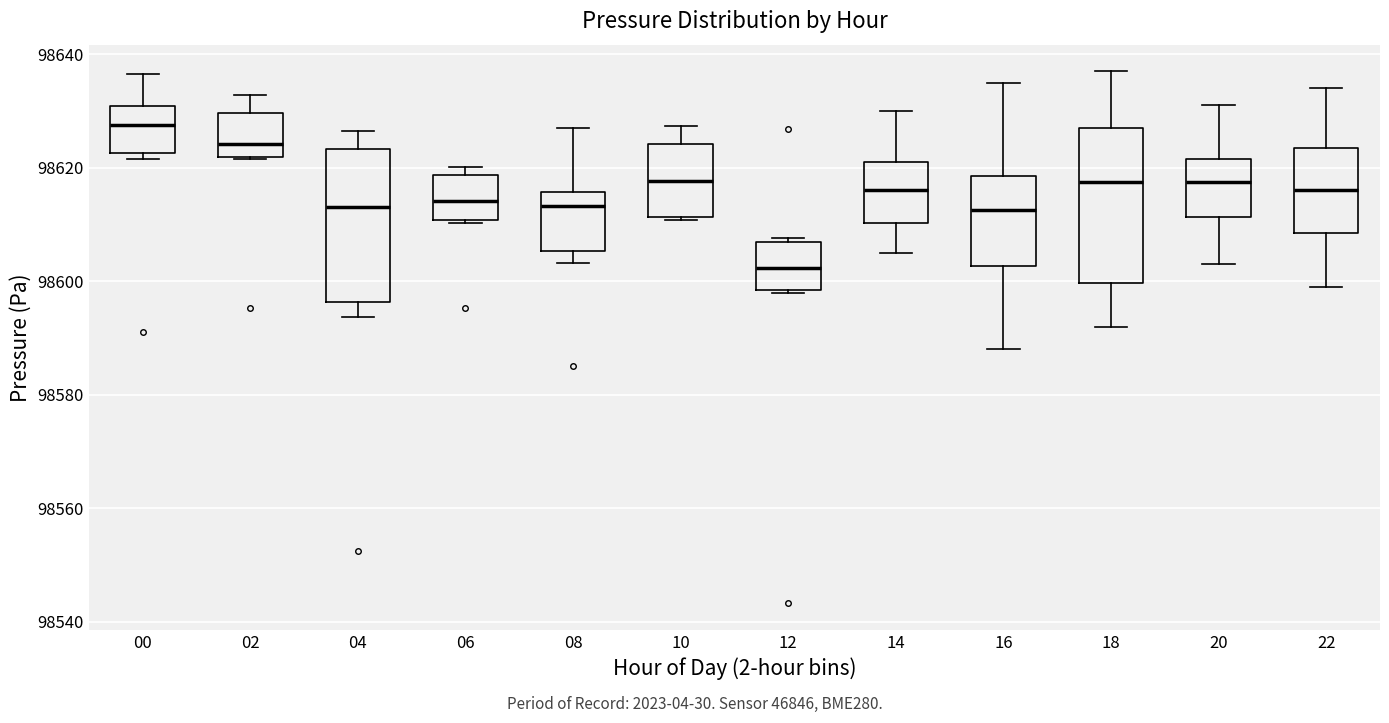

Reading left to right, transcribe this box plot: for each box, give where its median line is, the range the box spans, and where its two whiskers end, as read against the y-axis. The values are not printed on the chart, so give them approximately, as read against the axis.

00: median 98628, box 98622 to 98630, whiskers 98622 (just below the box's lower edge) to 98636
02: median 98624, box 98622 to 98630, whiskers 98622 to 98632
04: median 98614, box 98596 to 98624, whiskers 98594 to 98626
06: median 98614, box 98610 to 98618, whiskers 98610 (just below the box's lower edge) to 98620
08: median 98614, box 98606 to 98616, whiskers 98604 to 98626
10: median 98618, box 98612 to 98624, whiskers 98610 to 98628
12: median 98602, box 98598 to 98606, whiskers 98598 to 98608
14: median 98616, box 98610 to 98622, whiskers 98606 to 98630
16: median 98612, box 98602 to 98618, whiskers 98588 to 98636
18: median 98618, box 98600 to 98628, whiskers 98592 to 98638
20: median 98618, box 98612 to 98622, whiskers 98604 to 98632
22: median 98616, box 98608 to 98624, whiskers 98600 to 98634